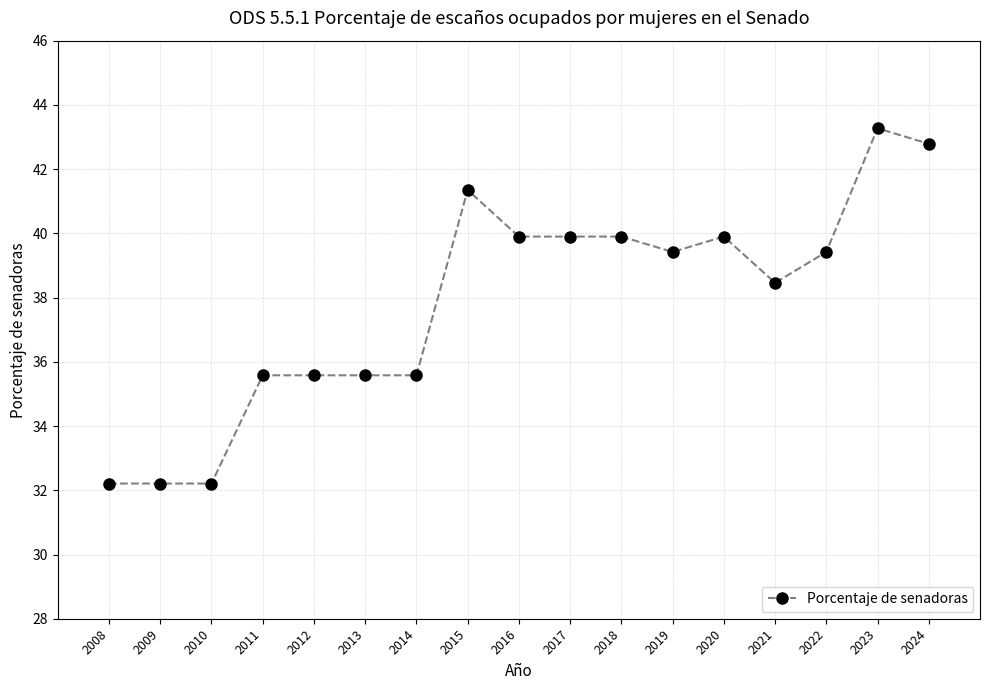

What is the difference between the maximum and minimum values?

11.1